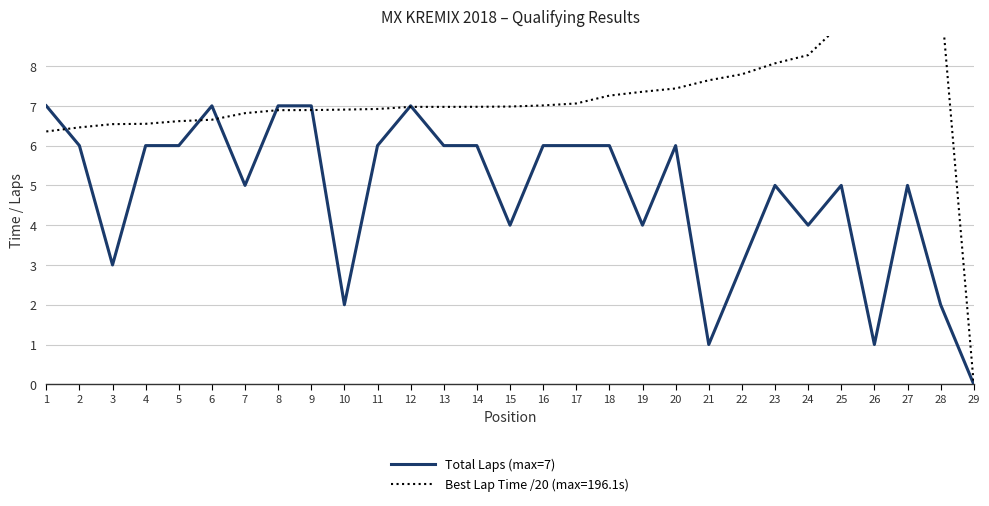

List the labels in order of value, largest first.

1, 6, 8, 9, 12, 2, 4, 5, 11, 13, 14, 16, 17, 18, 20, 7, 23, 25, 27, 15, 19, 24, 3, 22, 10, 28, 21, 26, 29